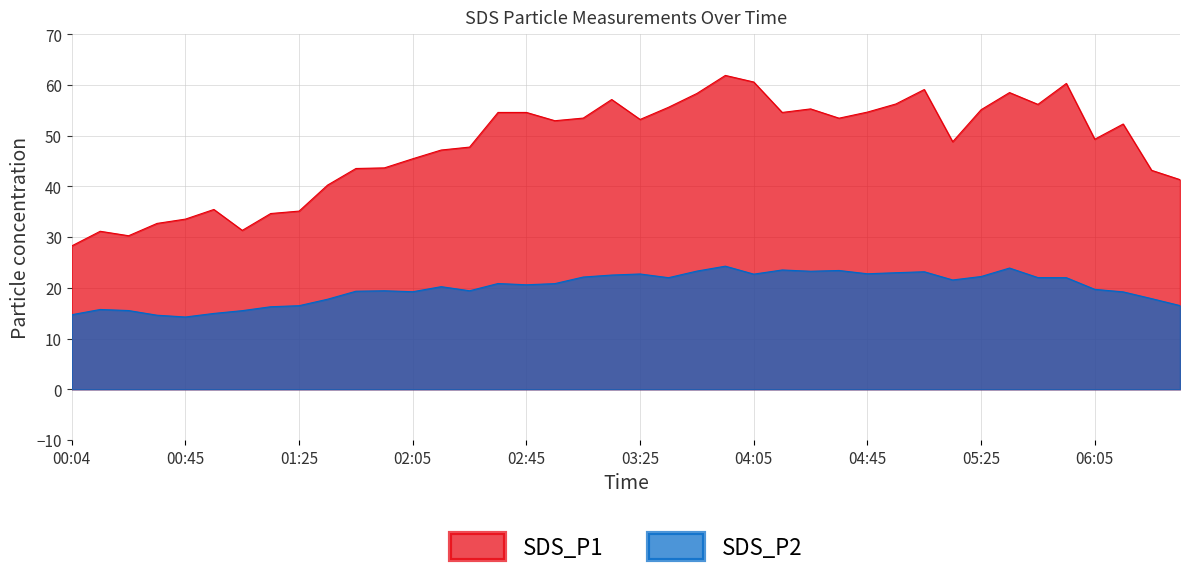

Is the value of SDS_P1 at 02:05 greater than the value of SDS_P2 at 02:45?

Yes